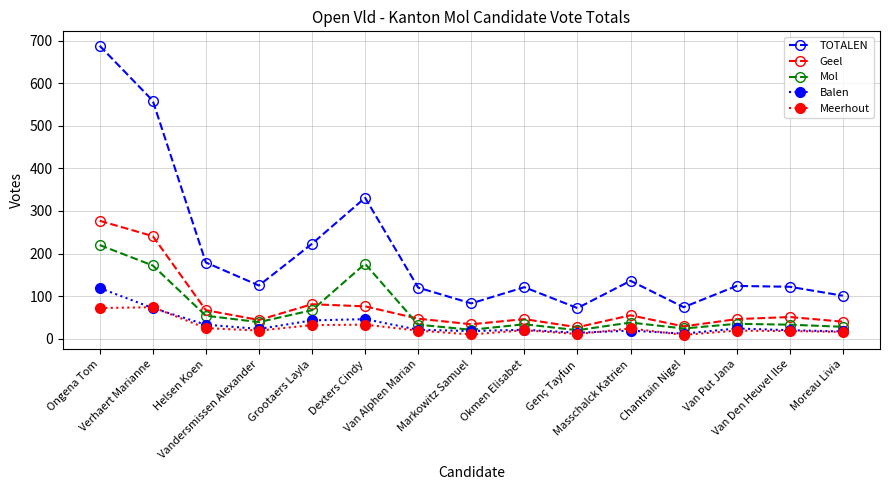

Is it true that Mol equals 20 at Genç Tayfun?

True